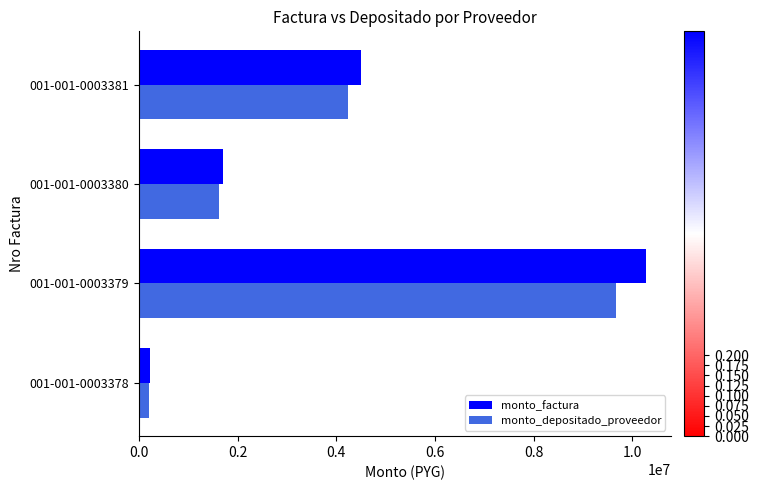

How many data points does each series have?

4